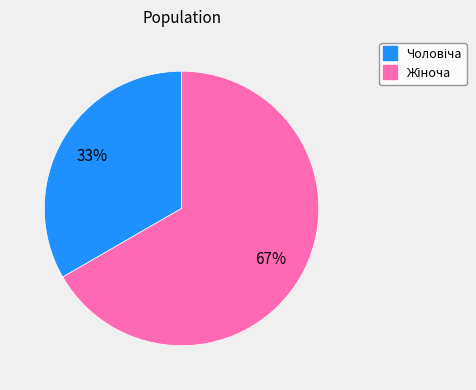

To the nearest percent, what is the average slice percentage?

50%